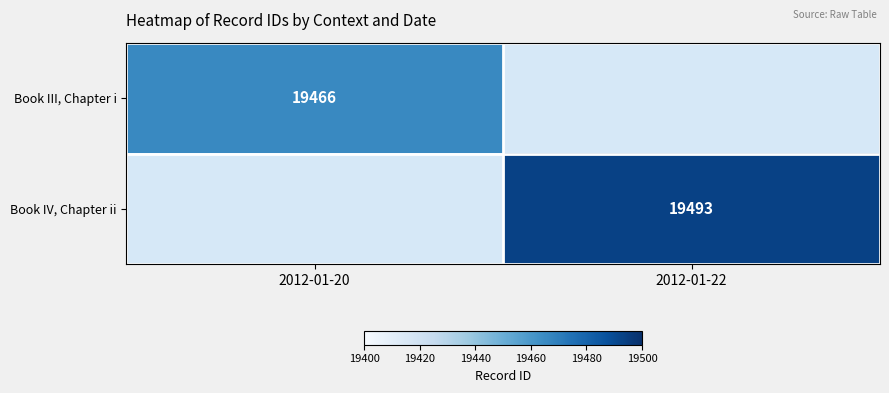

Is it true that Book III, Chapter i equals 33258 at 2012-01-20?

False